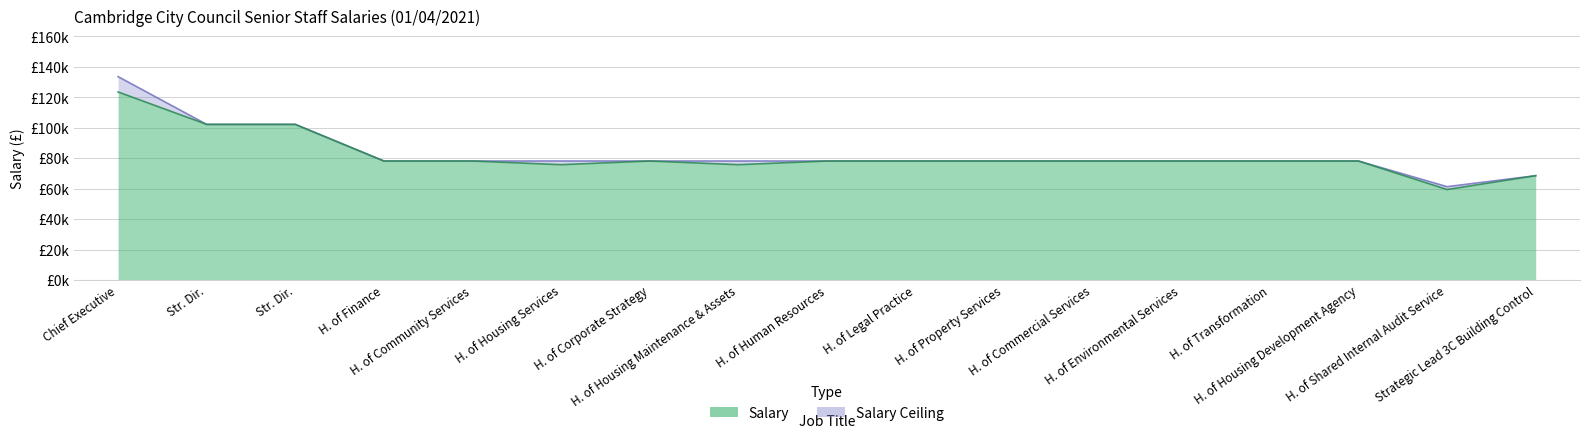

Which series changed the most between Str. Dir. and H. of Environmental Services?

Salary